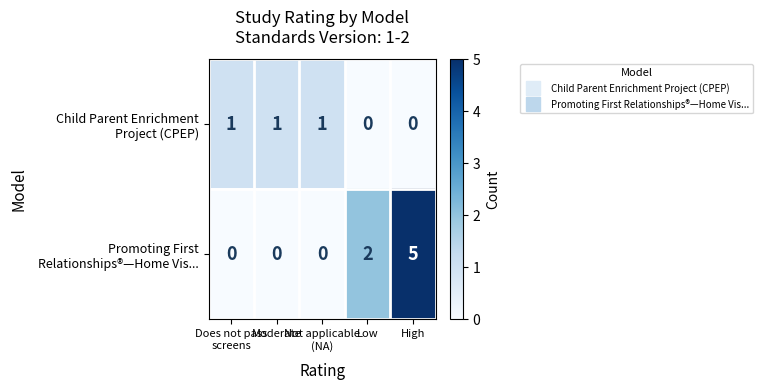

What is the greatest value displayed?

5